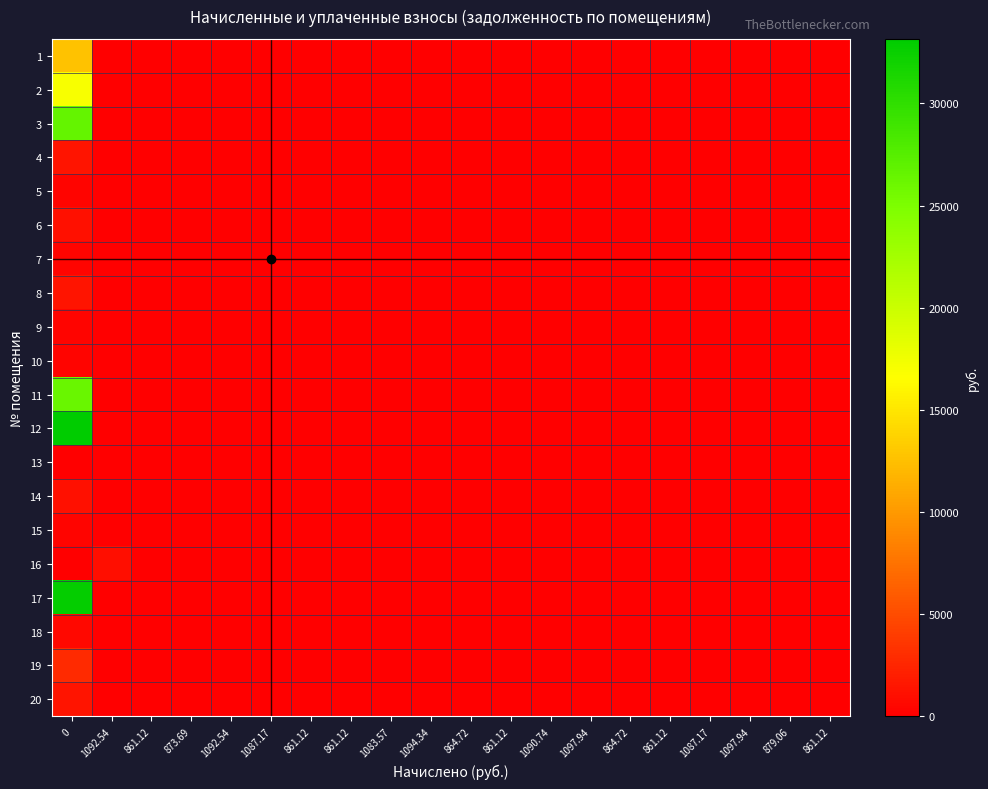

Between 861.12 and 861.12, which is larger?

861.12